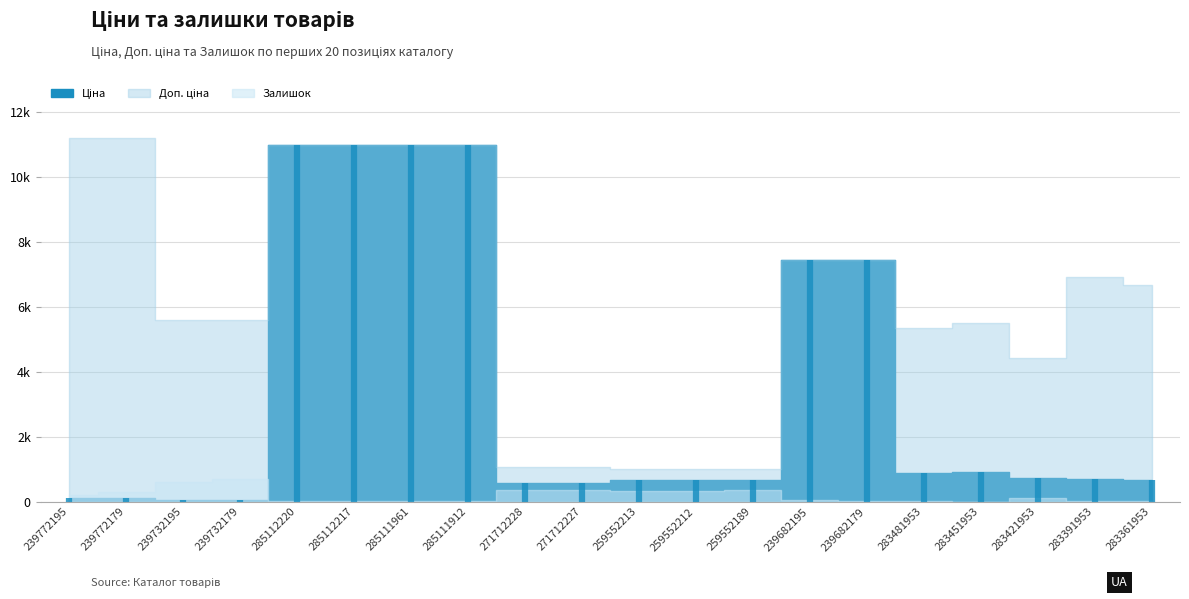

True or false: Ціна has a value of 10964.4 at 285112220.

True